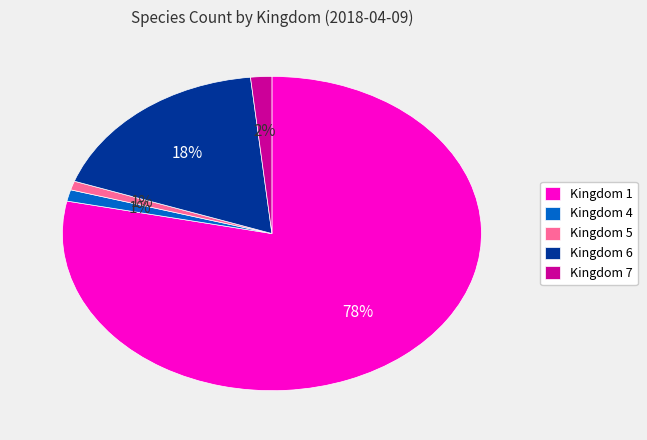

To the nearest percent, what portion does Kingdom 5 represent?

1%